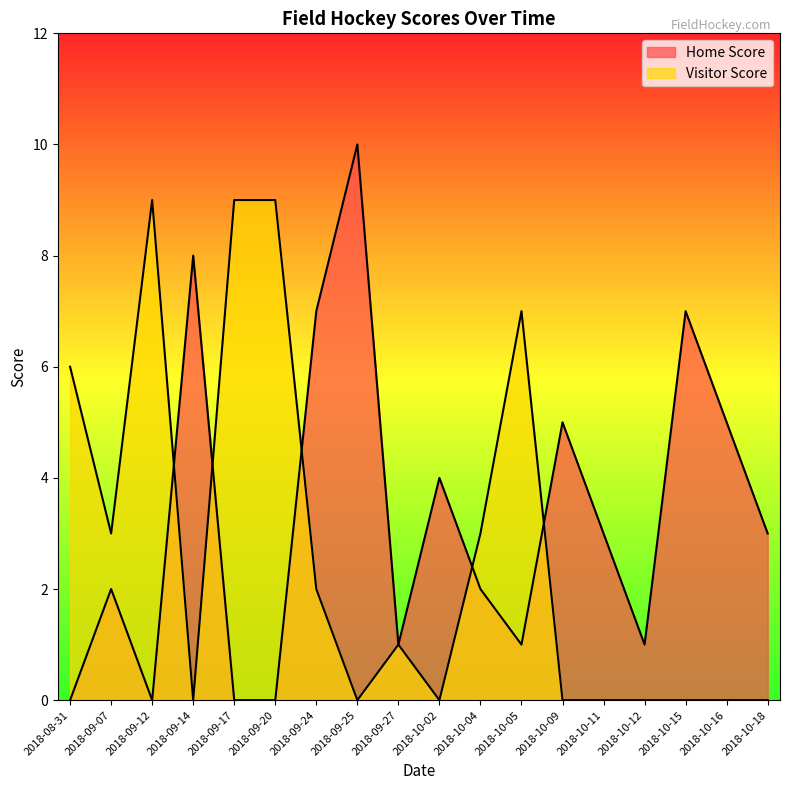

Does the chart display data point markers on the line(s)?

No